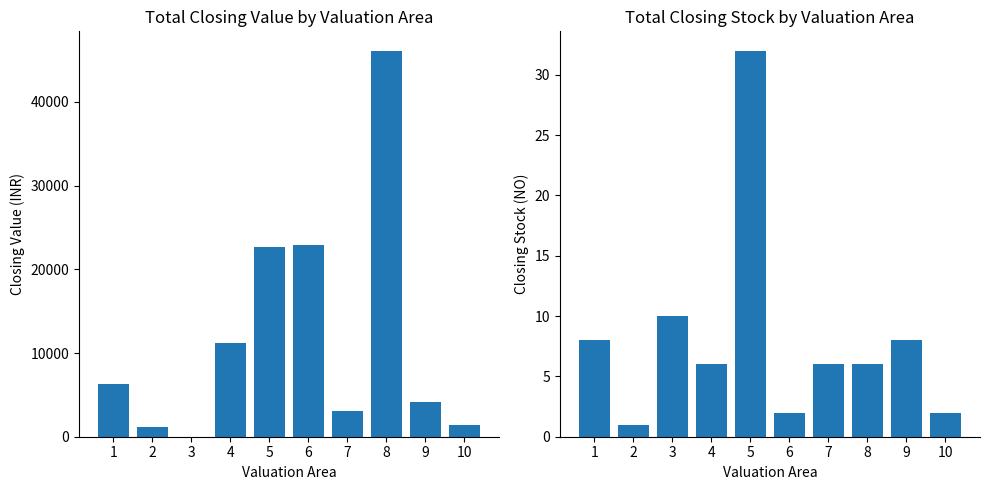

The Total Closing Value (INR) series shows 22880.0 at 6. True or false?

True